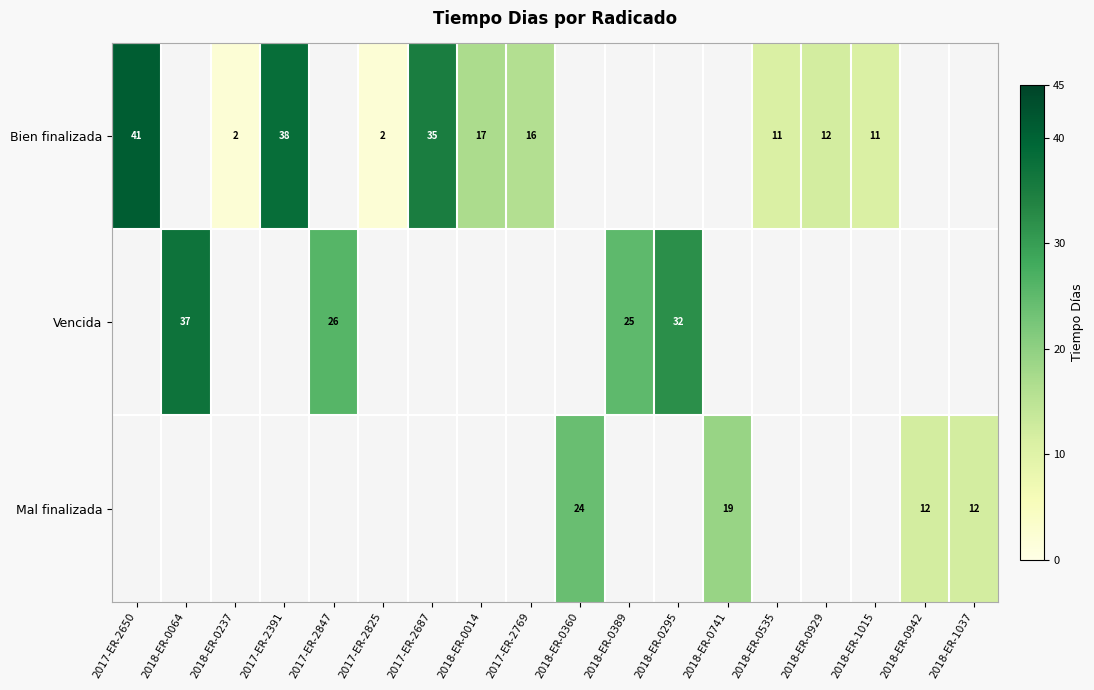

How many data points does each series have?

18